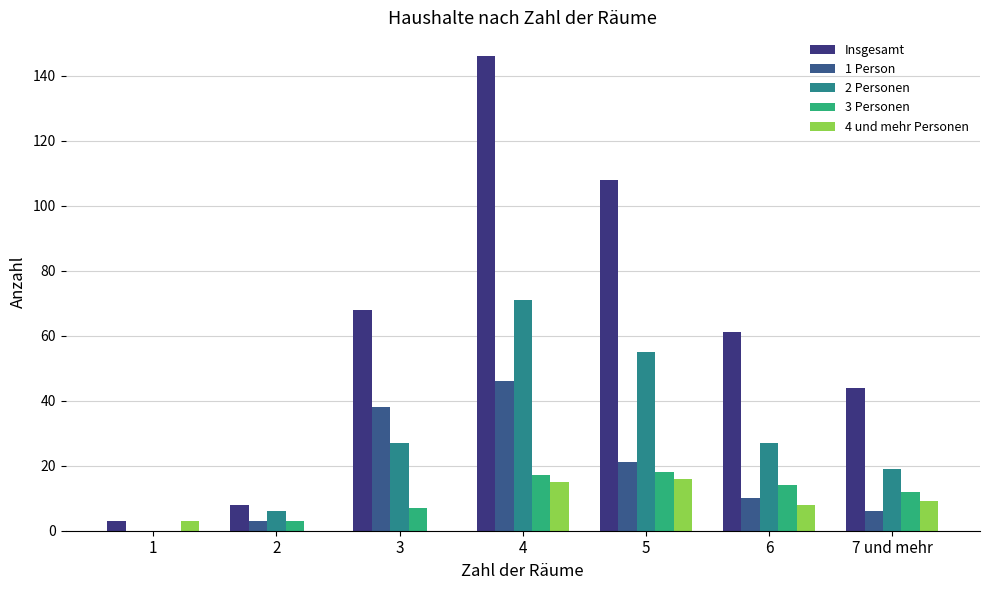

What is the difference between the 4 und mehr Personen values at 4 and 5?

1